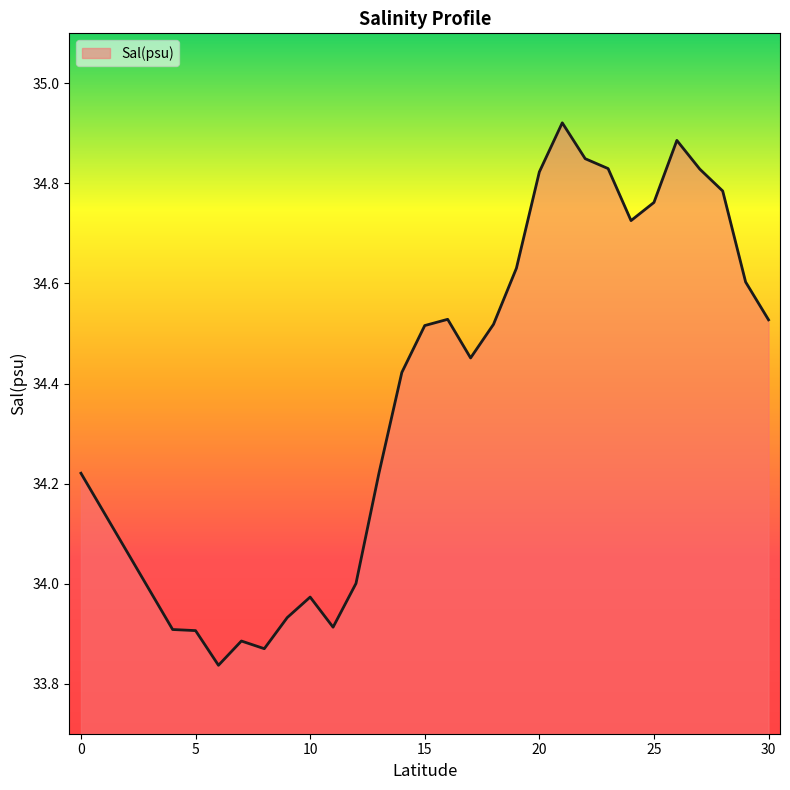

Is this an area chart (filled region under the line)?

Yes